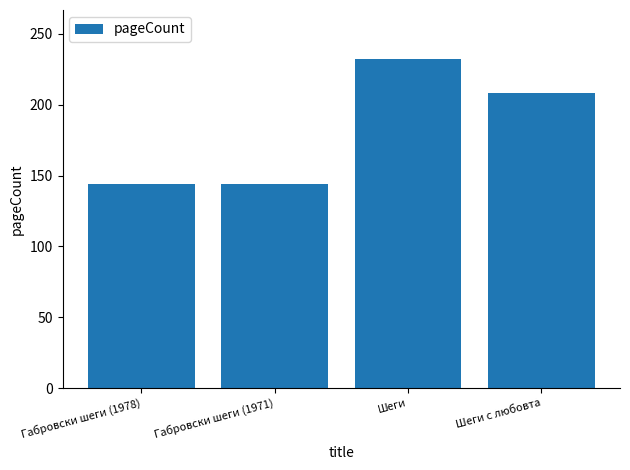

How many series are shown in this chart?

1